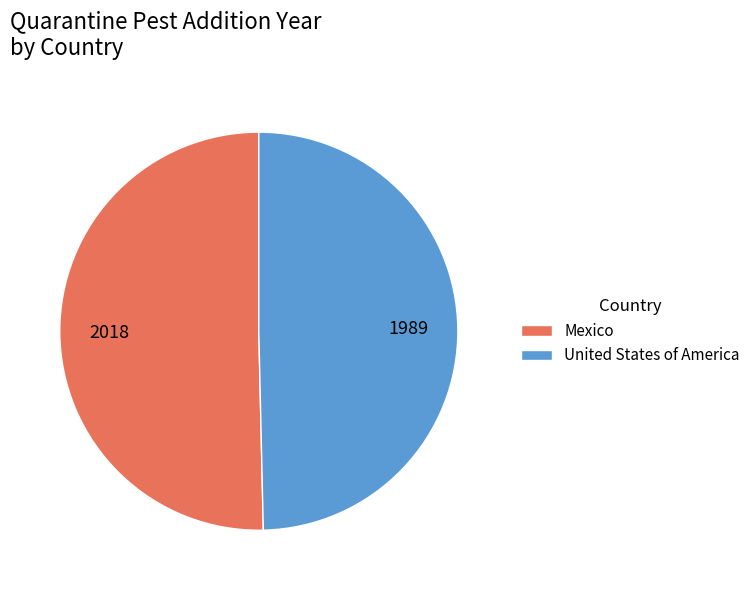

Approximately how many times larger is the value at United States of America compared to Mexico?

1.0